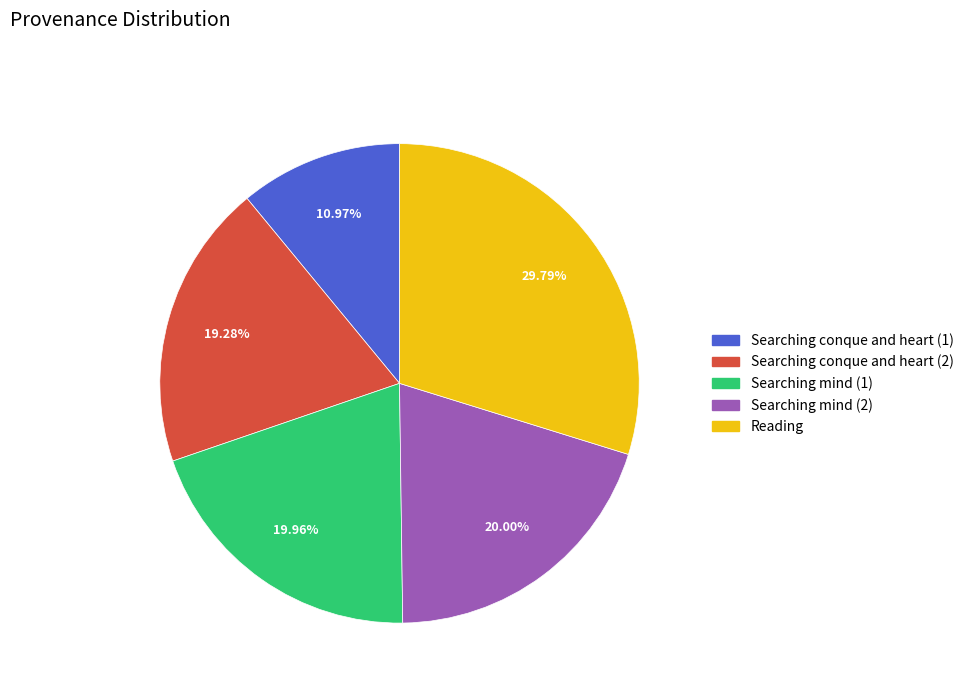

Is there a majority slice in this chart?

No